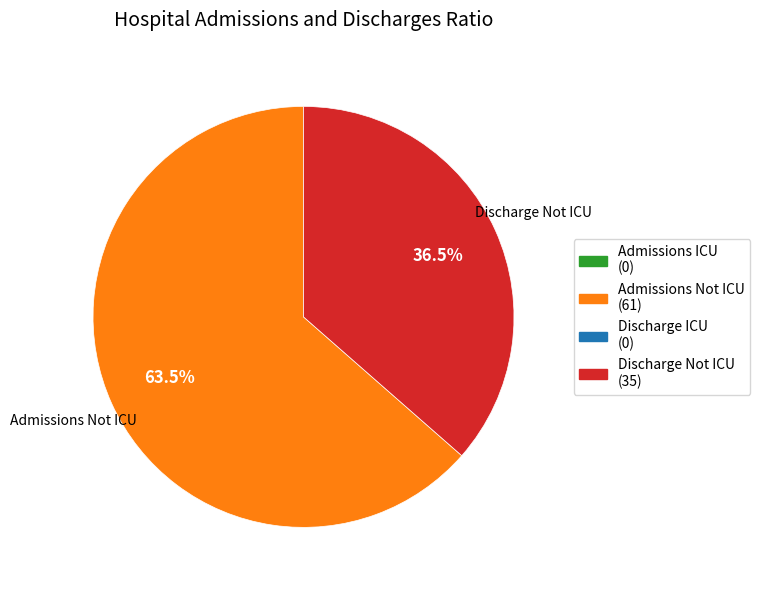

Does any single category account for the majority?

Yes